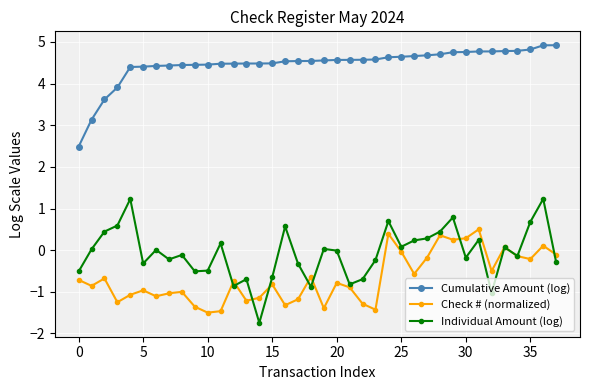

How many interior local peaks does the Check # (normalized) series have?

12